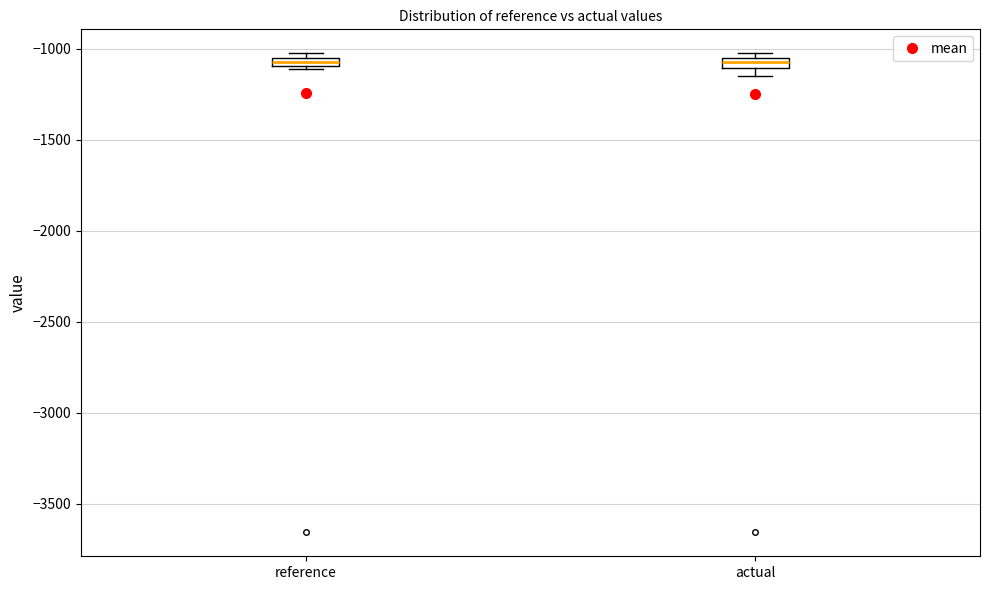

Where is the lower edge of the box for reference on the y-axis? The values are not printed on the chart, so give them approximately, as read against the axis.

-1100